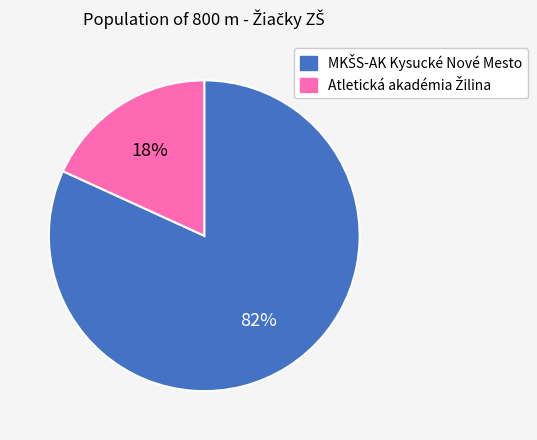

Is there any slice that represents more than half of the pie?

Yes